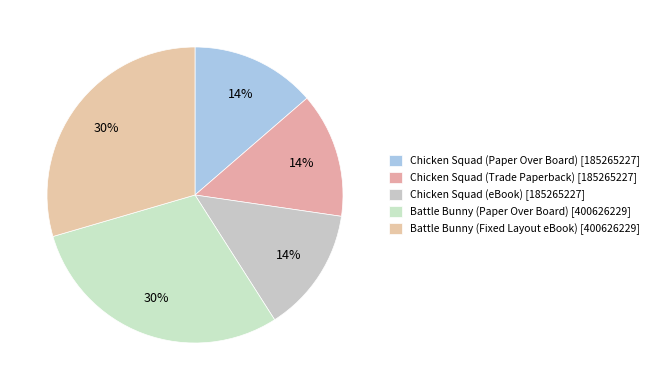

How many segments does this pie chart have?

5